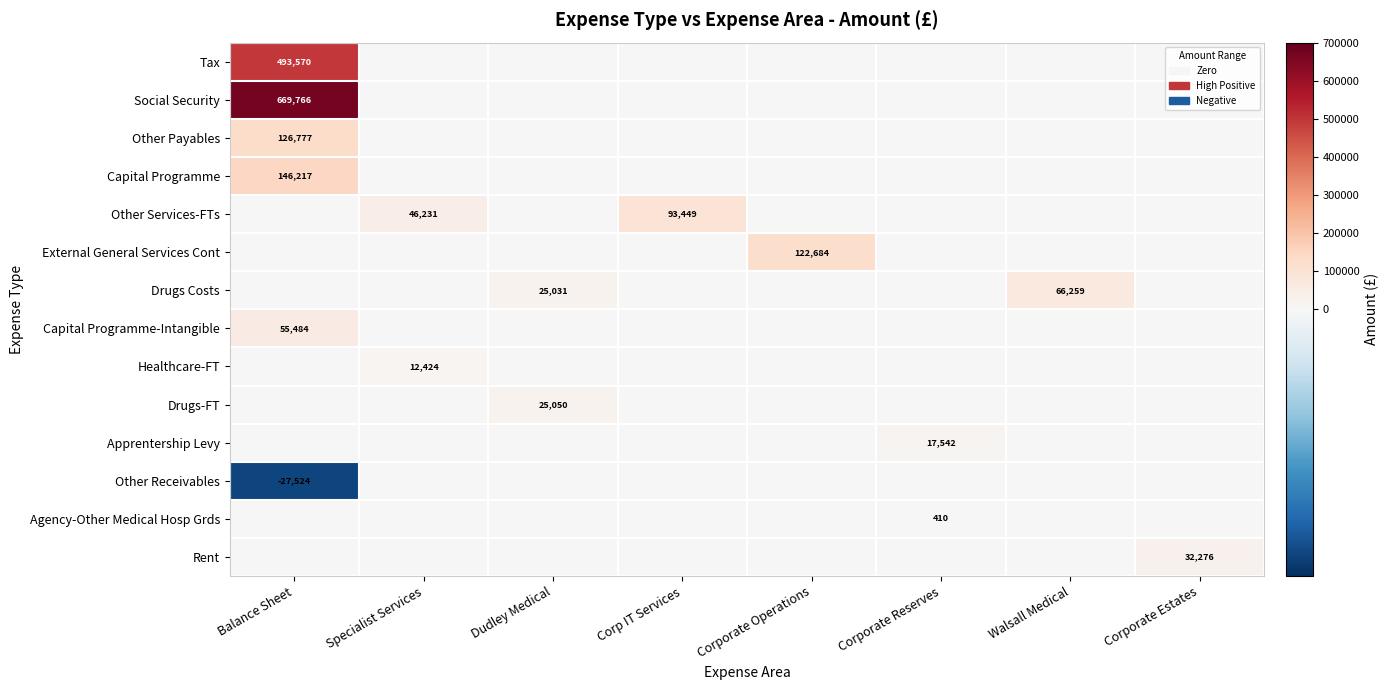

Is the value of Drugs Costs at Specialist Services greater than the value of Capital Programme-Intangible at Dudley Medical?

No